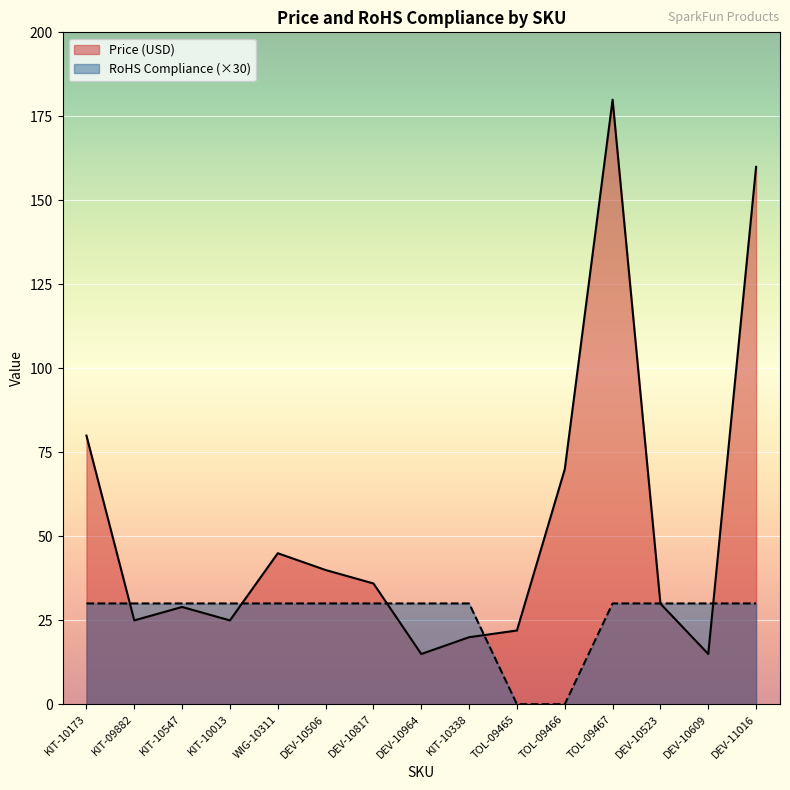

Which series has the largest total across all categories?

Price (USD)